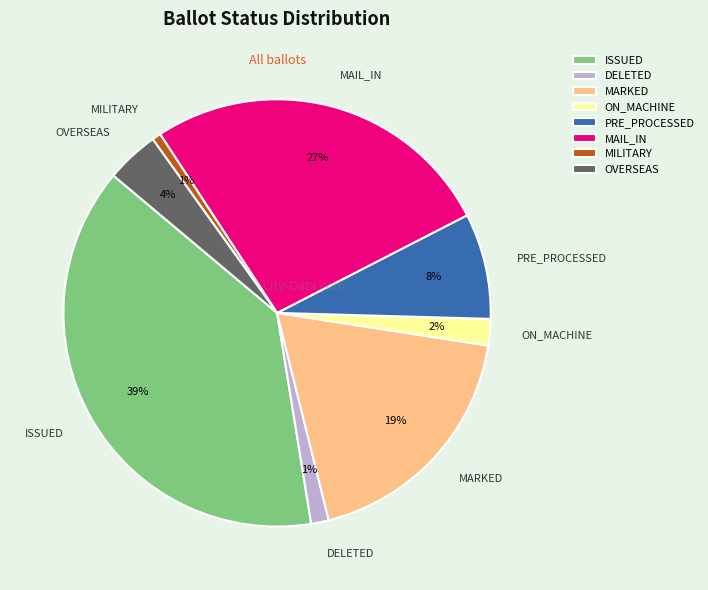

Is the sum of PRE_PROCESSED and MAIL_IN greater than half?

No